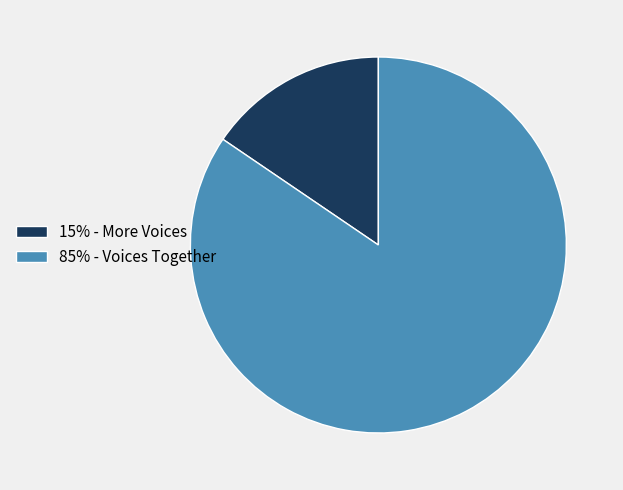

The 85% - Voices Together slice represents 71% of the pie. True or false?

False